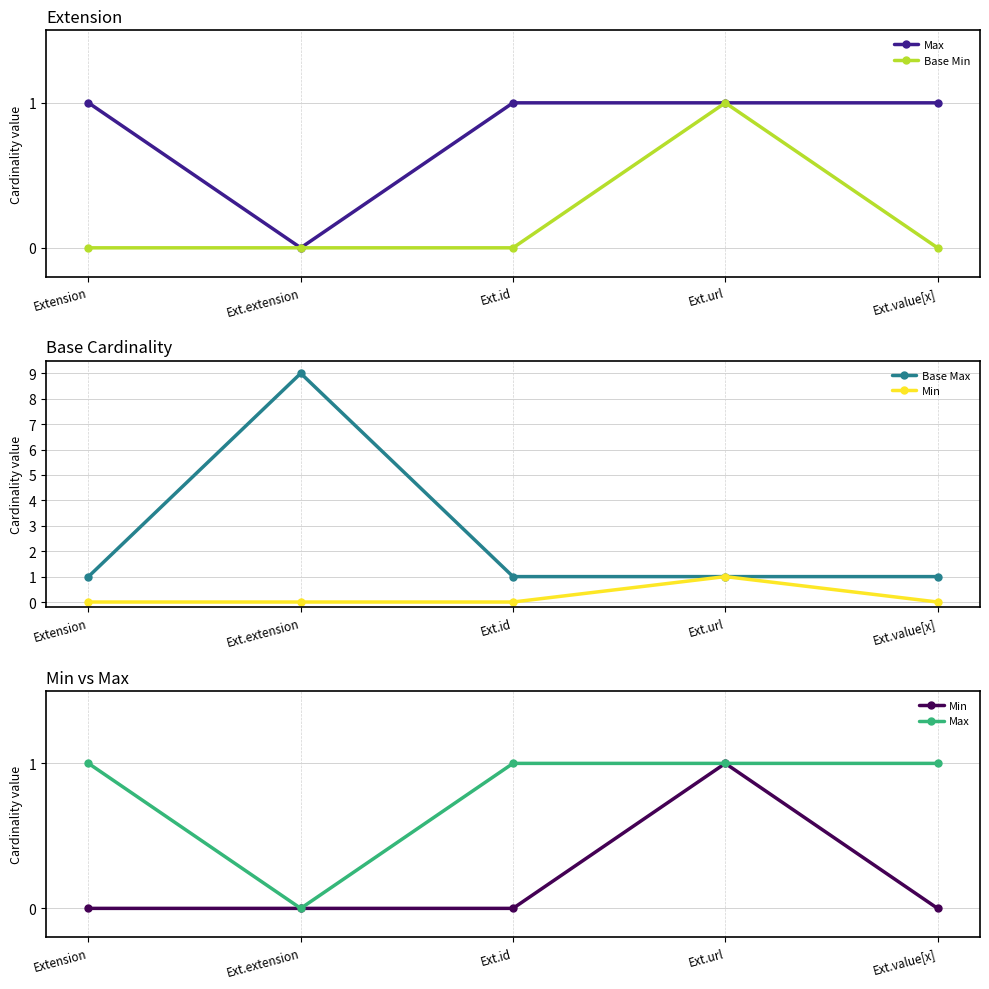

At how many categories does at least one series exceed 6?

1